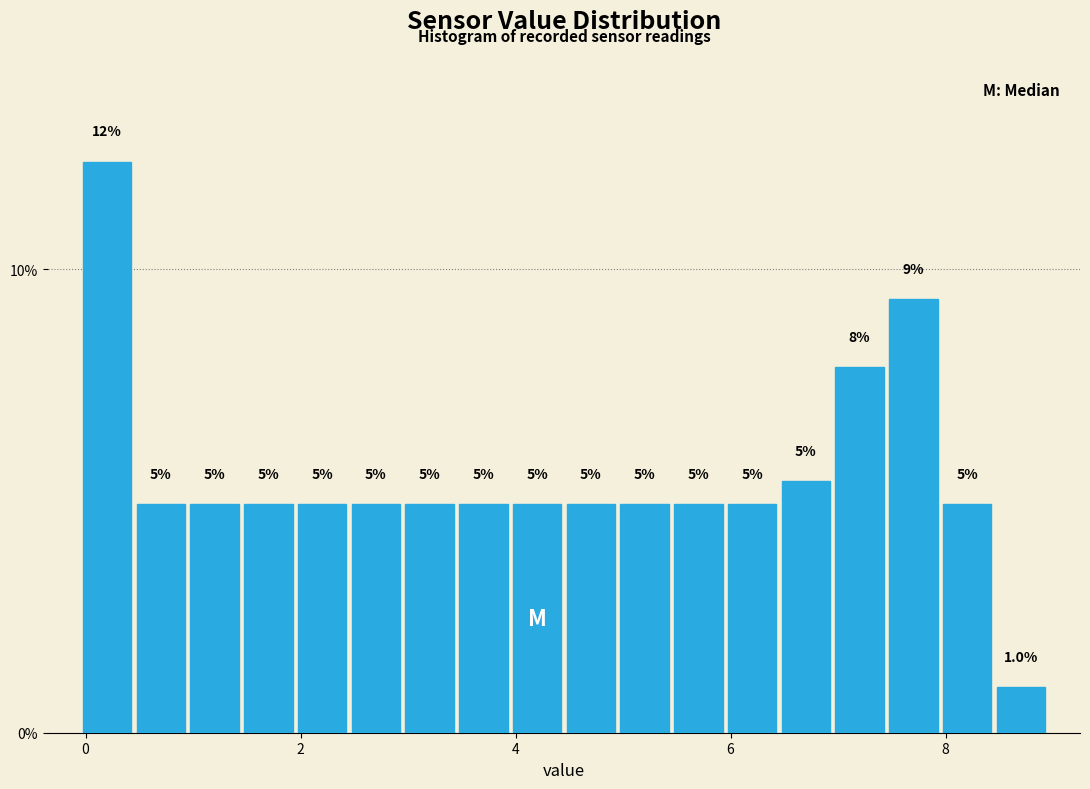

Around what value on the x-axis is the tallest bar? Give the approximate position of its centre, as read against the axis.

0.2